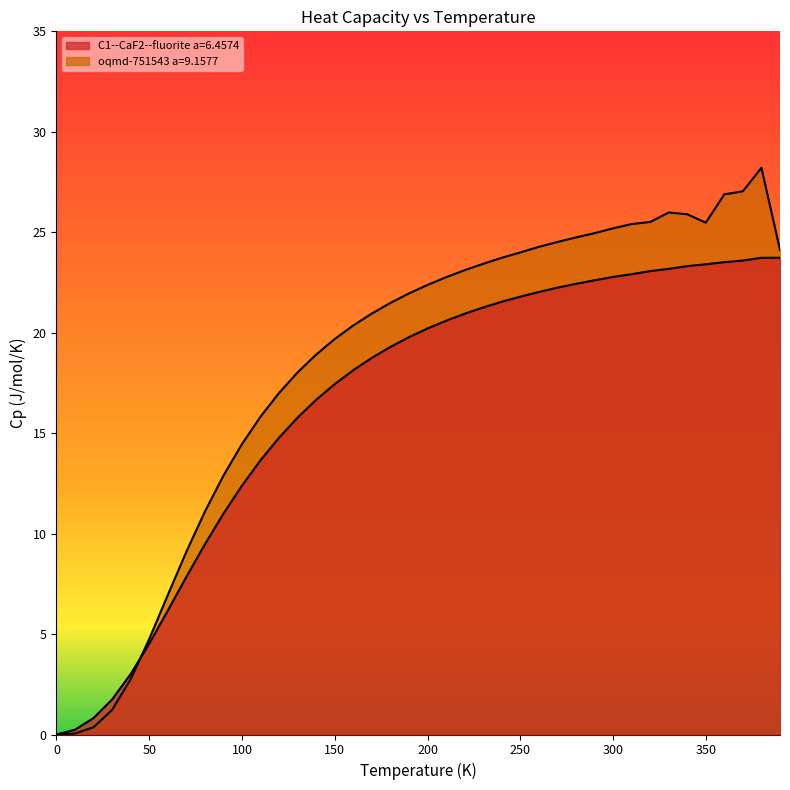

True or false: C1--CaF2--fluorite a=6.4574 and oqmd-751543 a=9.1577 cross at least once.

True